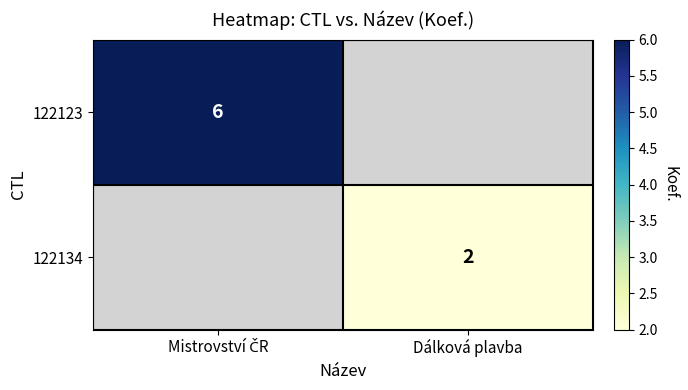

The value of 122134 at Dálková plavba is 3. True or false?

False